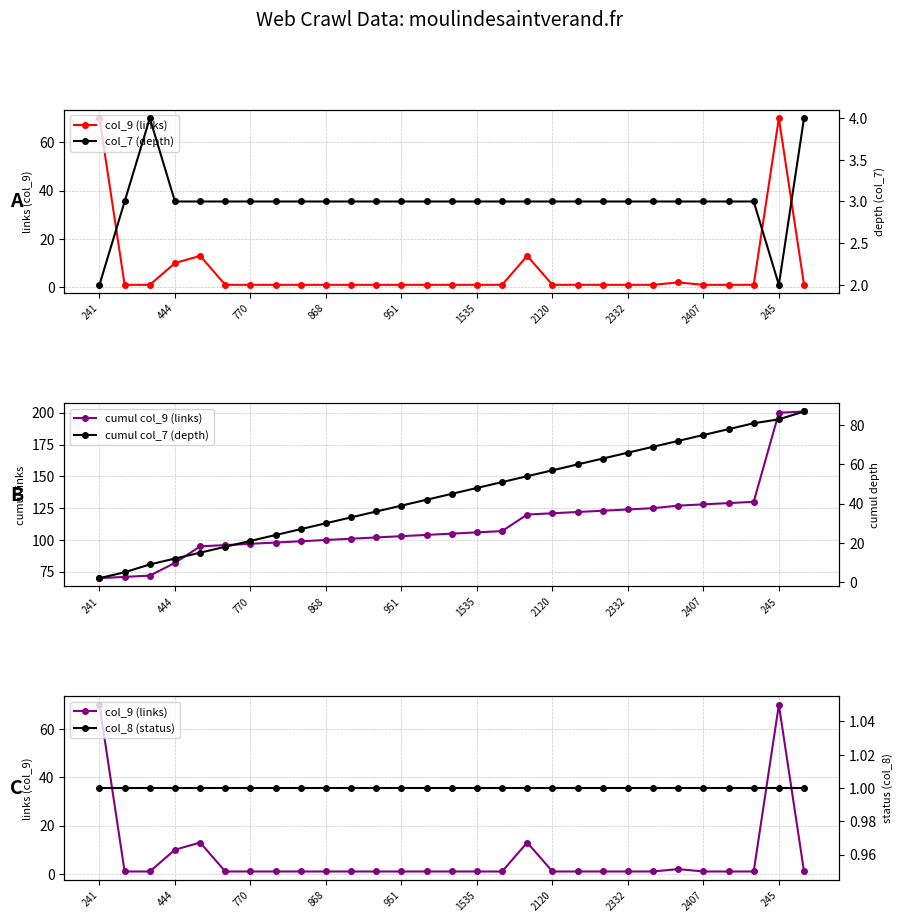

How many data points in col_7 (depth) are above 3?

2